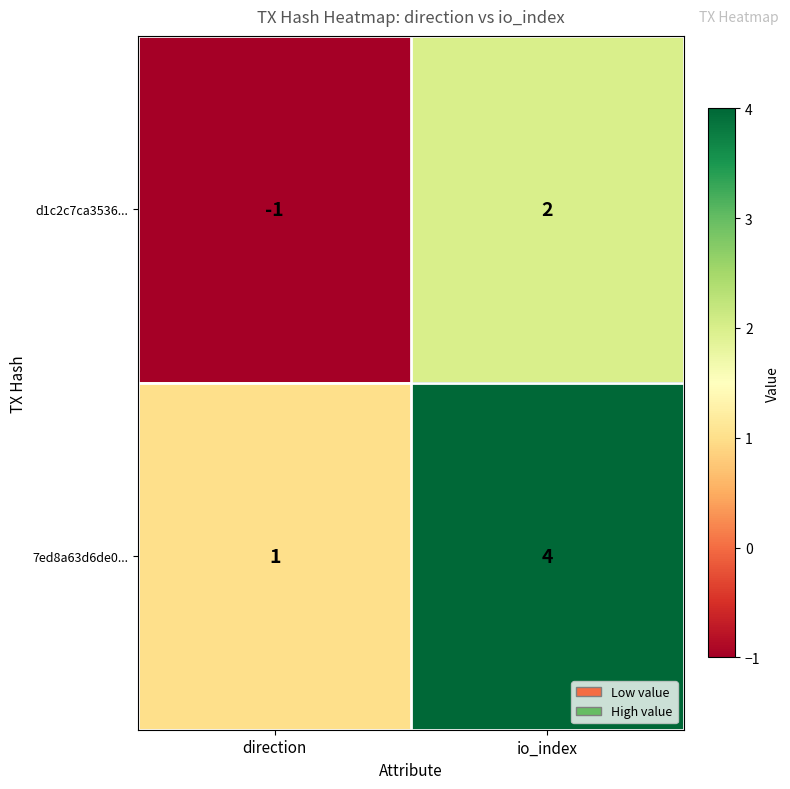

Rank the series by their maximum value, from lowest to highest.

d1c2c7ca3536..., 7ed8a63d6de0...